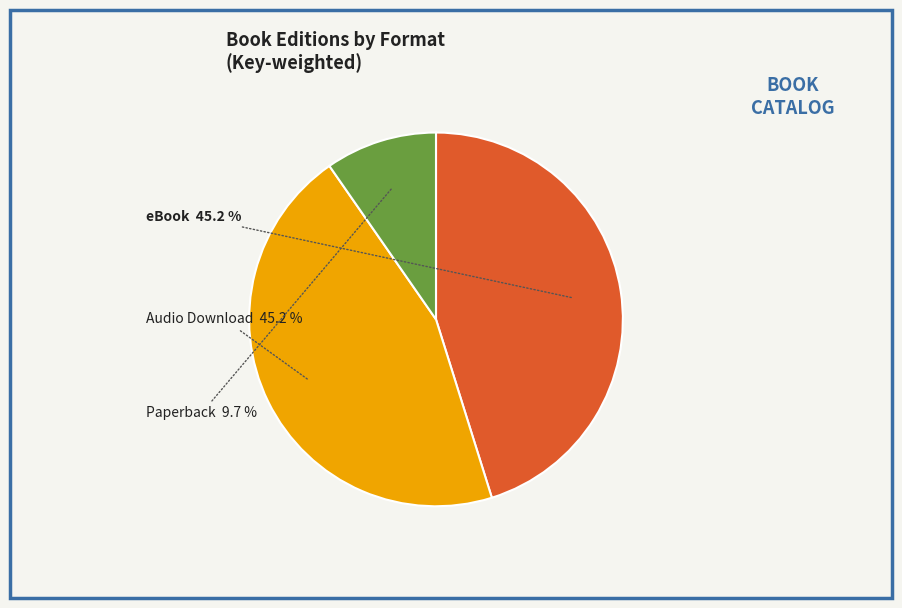

Is there a majority slice in this chart?

No